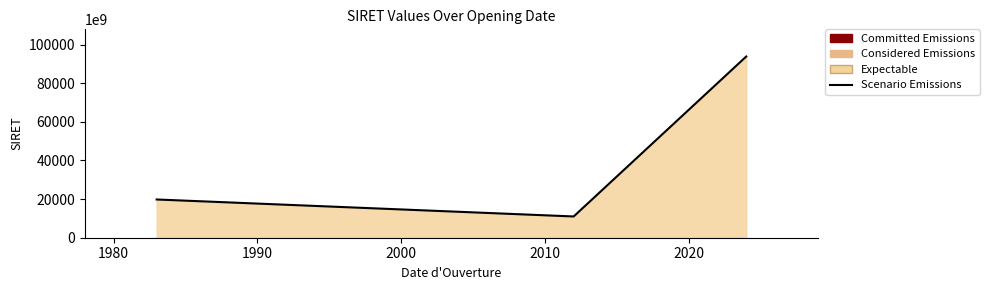

What is the difference between the second highest and minimum values?

8796942999977